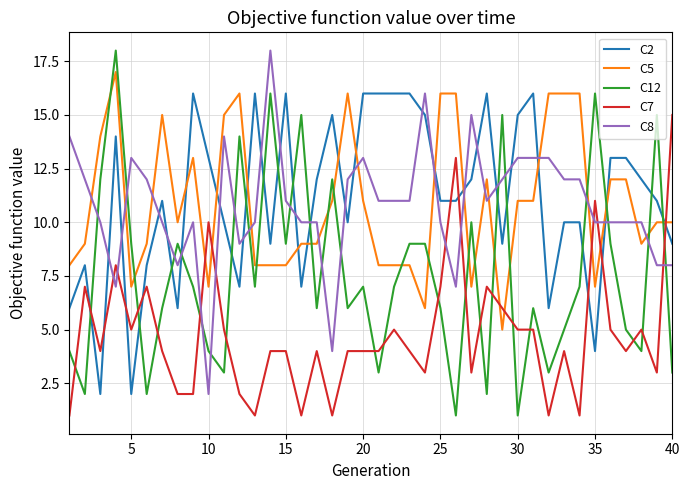

True or false: C5 has more than 0 points higher than both neighbors.

True